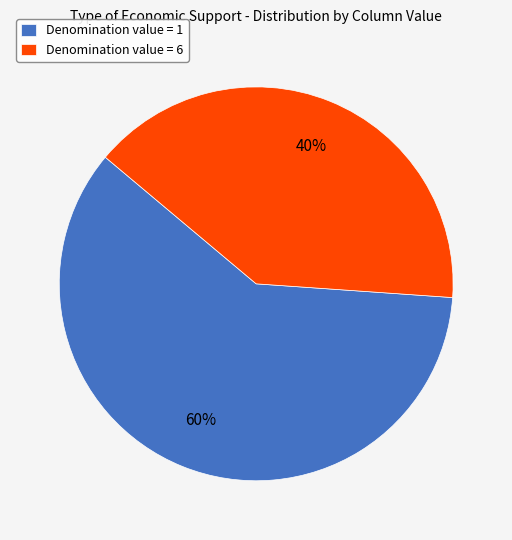

Rank the categories by value from highest to lowest.

Denomination value = 1, Denomination value = 6